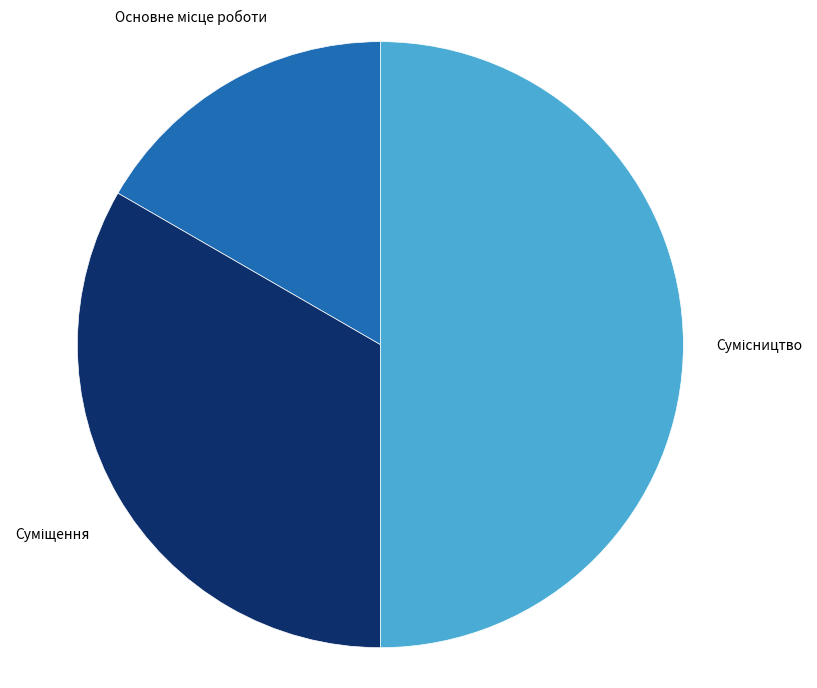

To the nearest percent, what is the average slice percentage?

33%